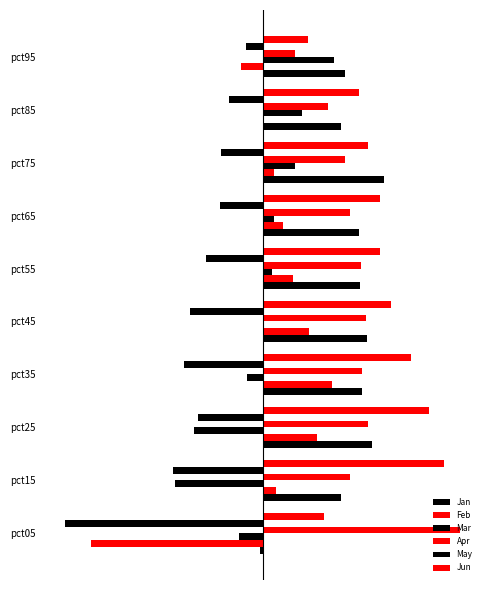

How many values in the Mar series are below 0?

4